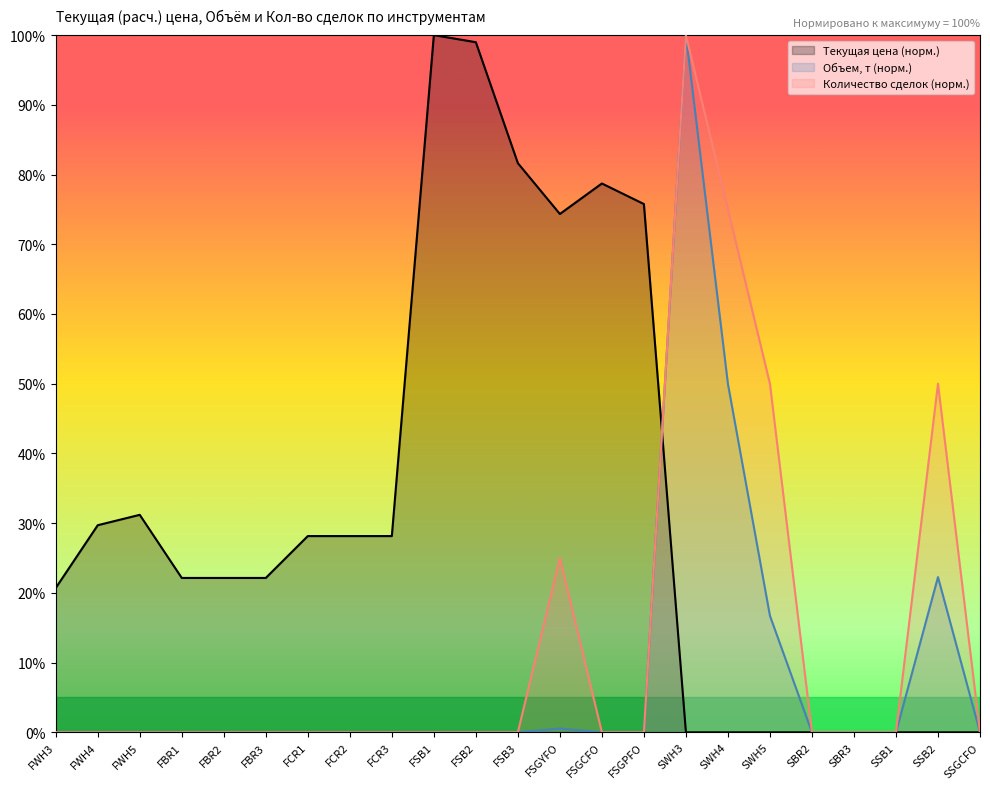

The value of Количество сделок (норм.) at FCR3 is 0.0. True or false?

True